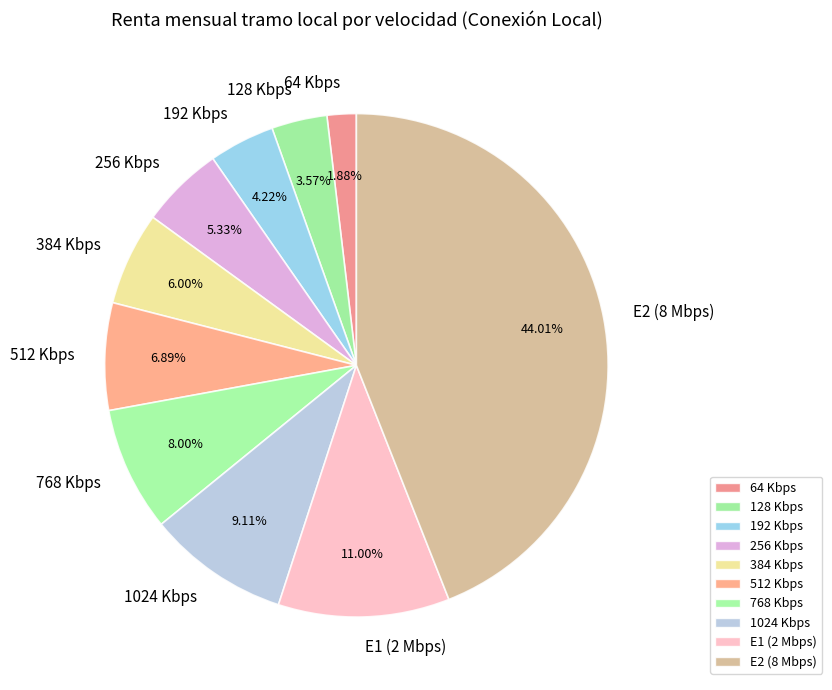

To the nearest percent, what is the combined percentage of 192 Kbps and 256 Kbps?

10%